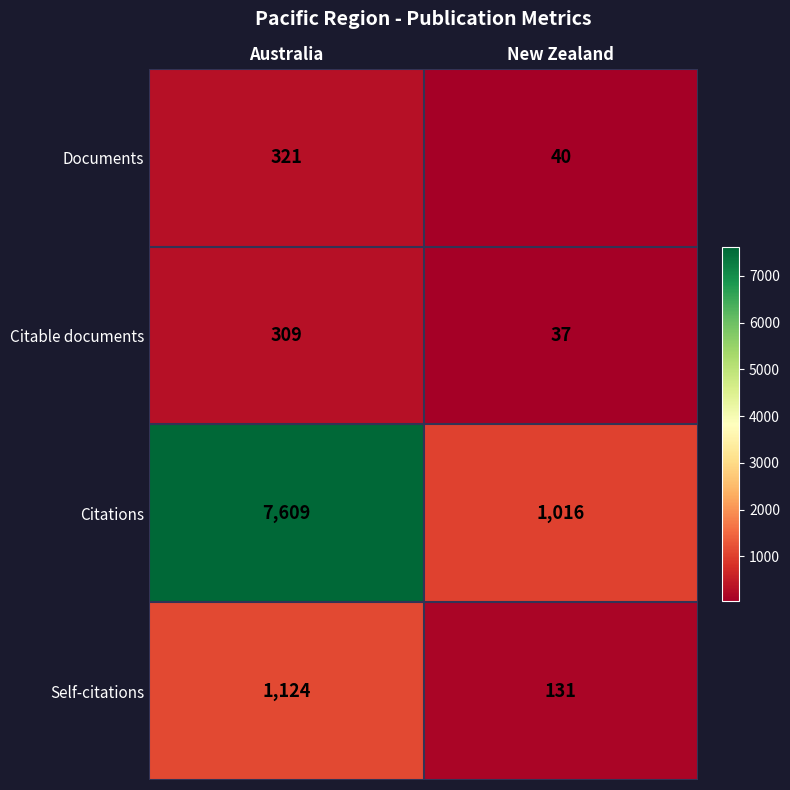

Where is Documents nearest to the value 180?

New Zealand